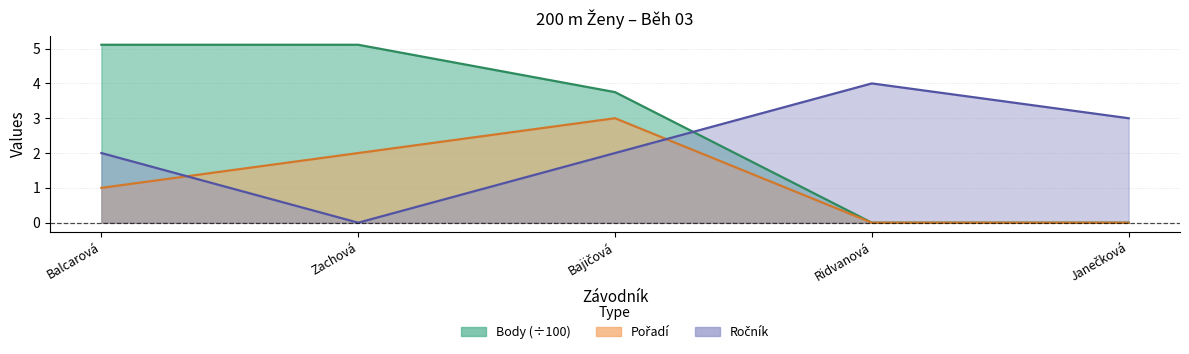

How many interior local peaks does the Ročník series have?

1